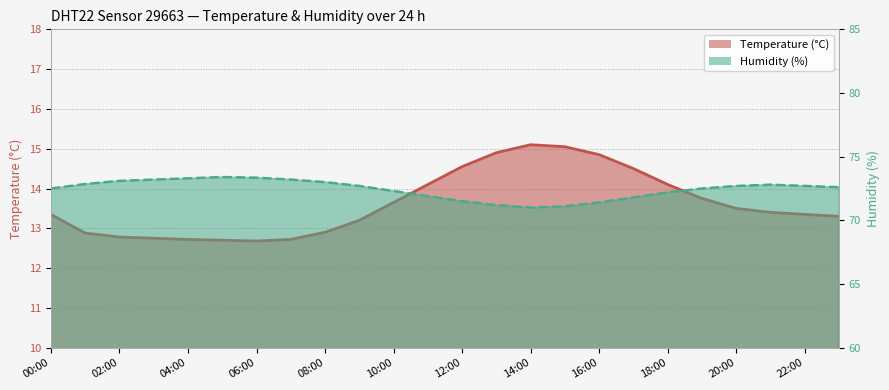

Which has a higher value, 14:00 or 22:00?

14:00